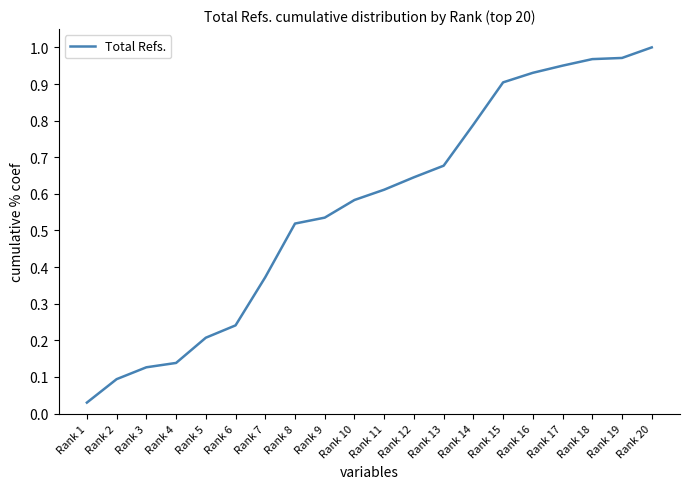

What is the change in value from Rank 2 to Rank 7?

+0.3